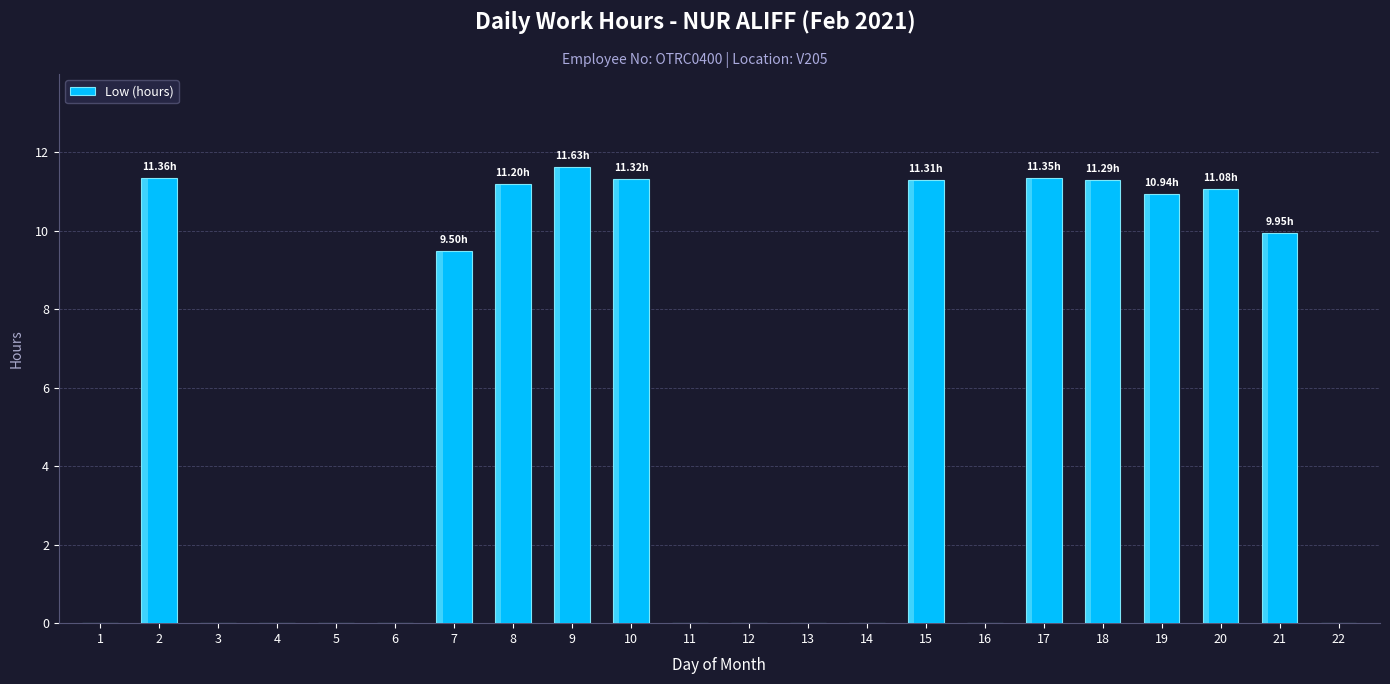

Reading left to right, transcribe all the data shown in this chart.

1=0.0	2=11.4	3=0.0	4=0.0	5=0.0	6=0.0	7=9.5	8=11.2	9=11.6	10=11.3	11=0.0	12=0.0	13=0.0	14=0.0	15=11.3	16=0.0	17=11.3	18=11.3	19=10.9	20=11.1	21=9.9	22=0.0